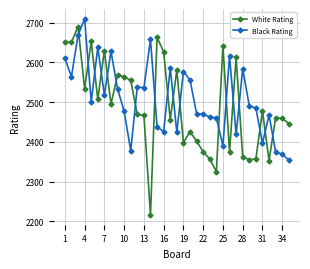

How many intersections are there between White Rating and Black Rating?

18